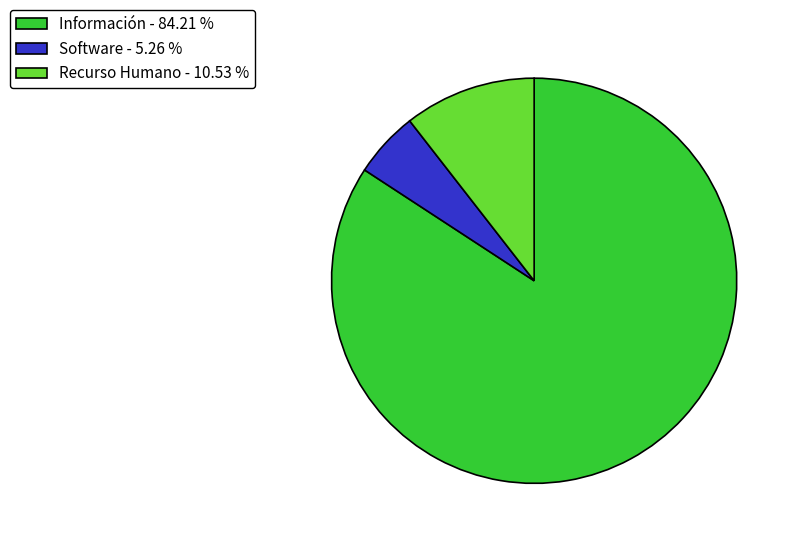

Is the sum of Recurso Humano - 10.53 % and Información - 84.21 % greater than half?

Yes